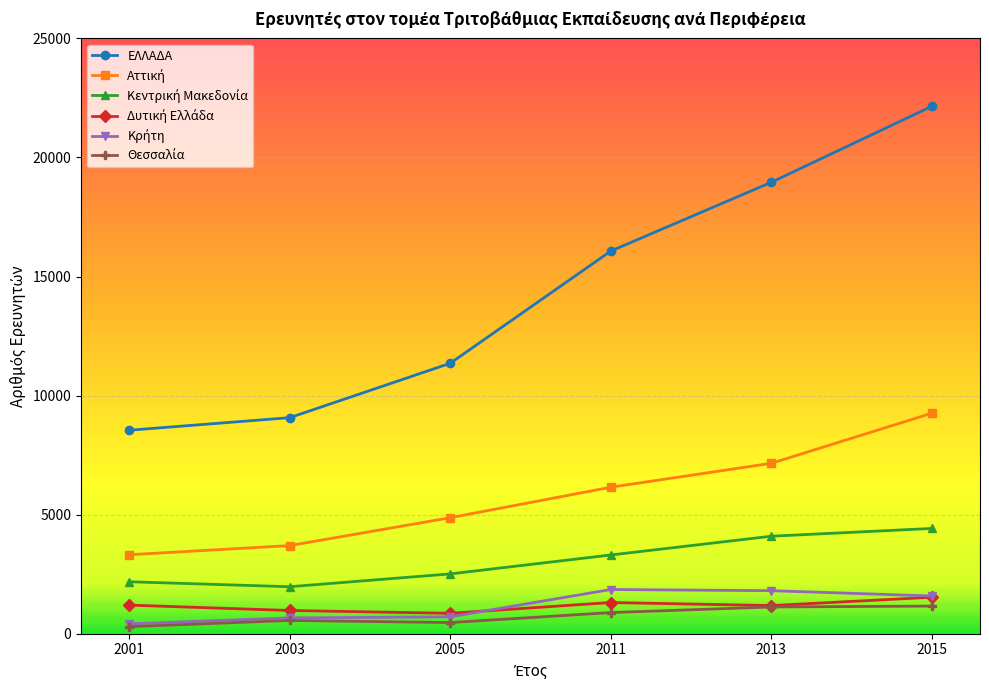

True or false: ΕΛΛΑΔΑ has more than 2 interior local peaks.

False